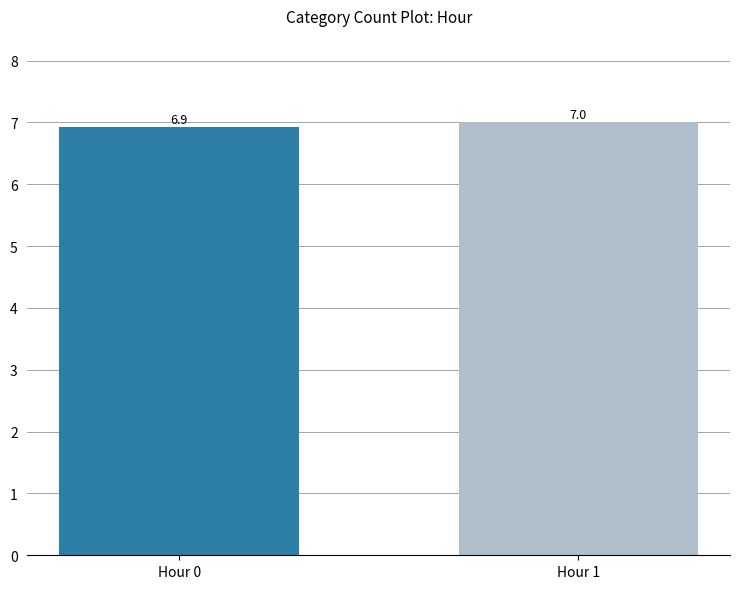

What is the average value?

7.0